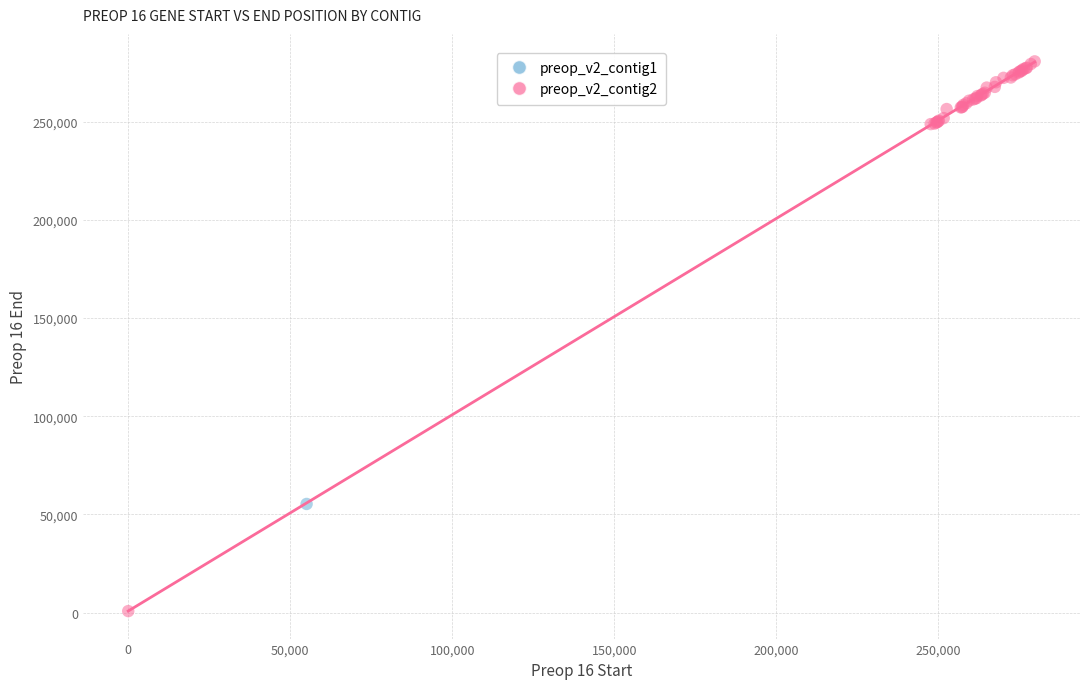

What are all the series names shown in the legend?

preop_v2_contig1, preop_v2_contig2